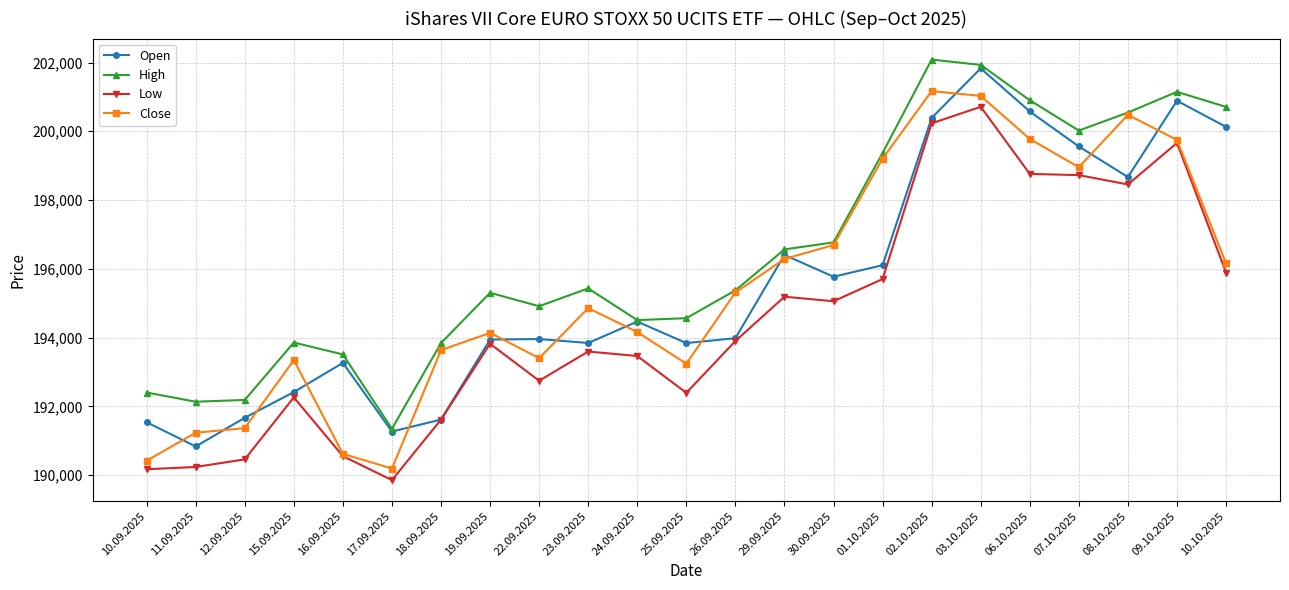

What is the sum of the Close values at 01.10.2025 and 22.09.2025?

392605